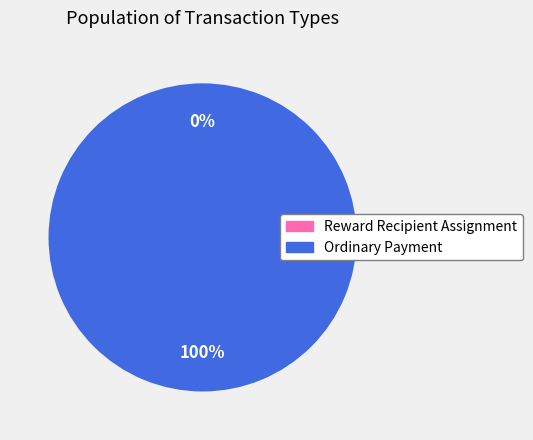

Rank the categories by value from highest to lowest.

Ordinary Payment, Reward Recipient Assignment